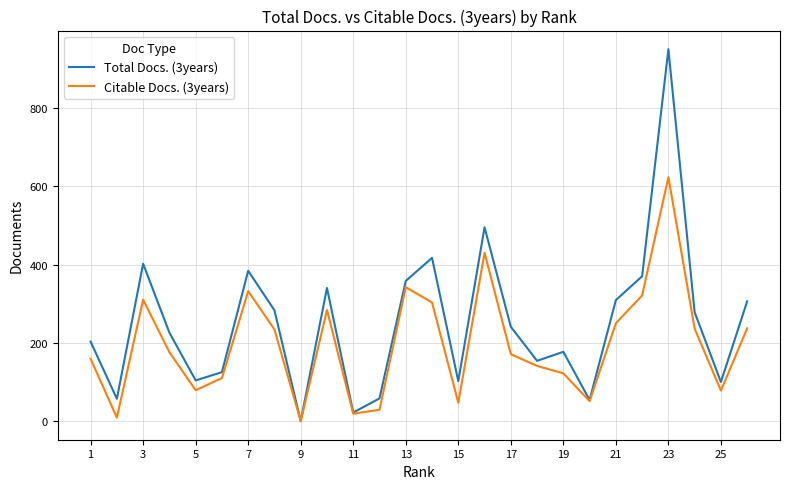

Rank the series by their average value, from lowest to highest.

Citable Docs. (3years), Total Docs. (3years)